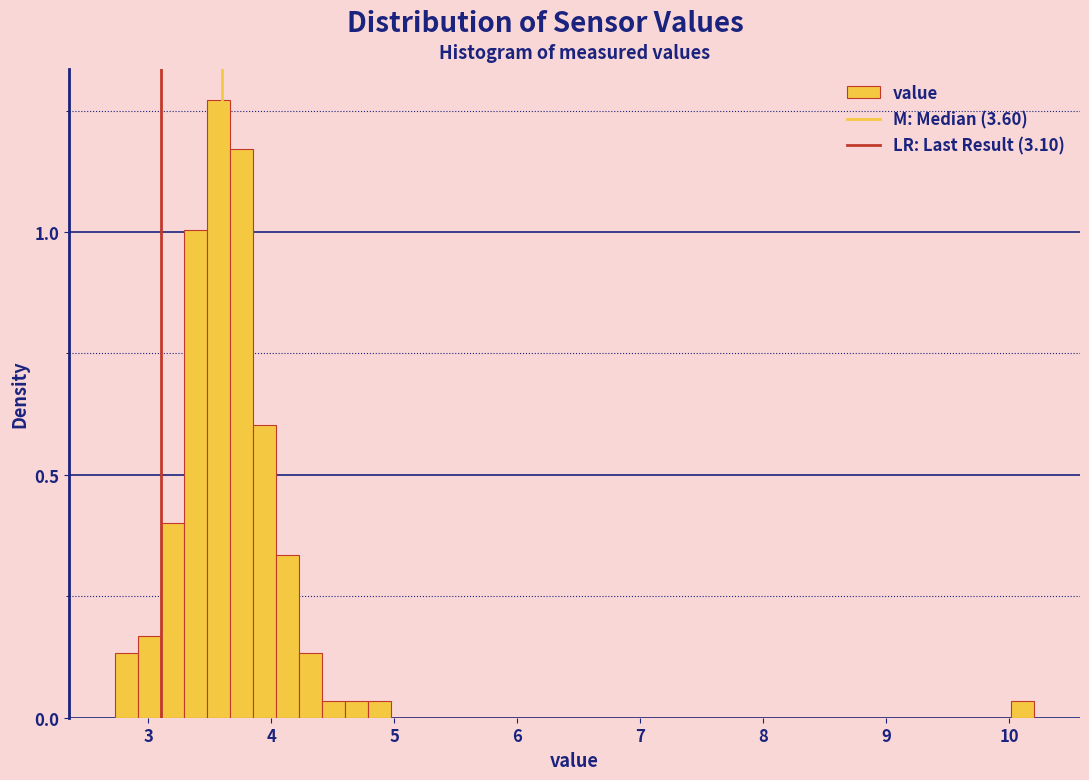

Read against the x-axis, roughly where is the centre of the tallest bar?

3.6